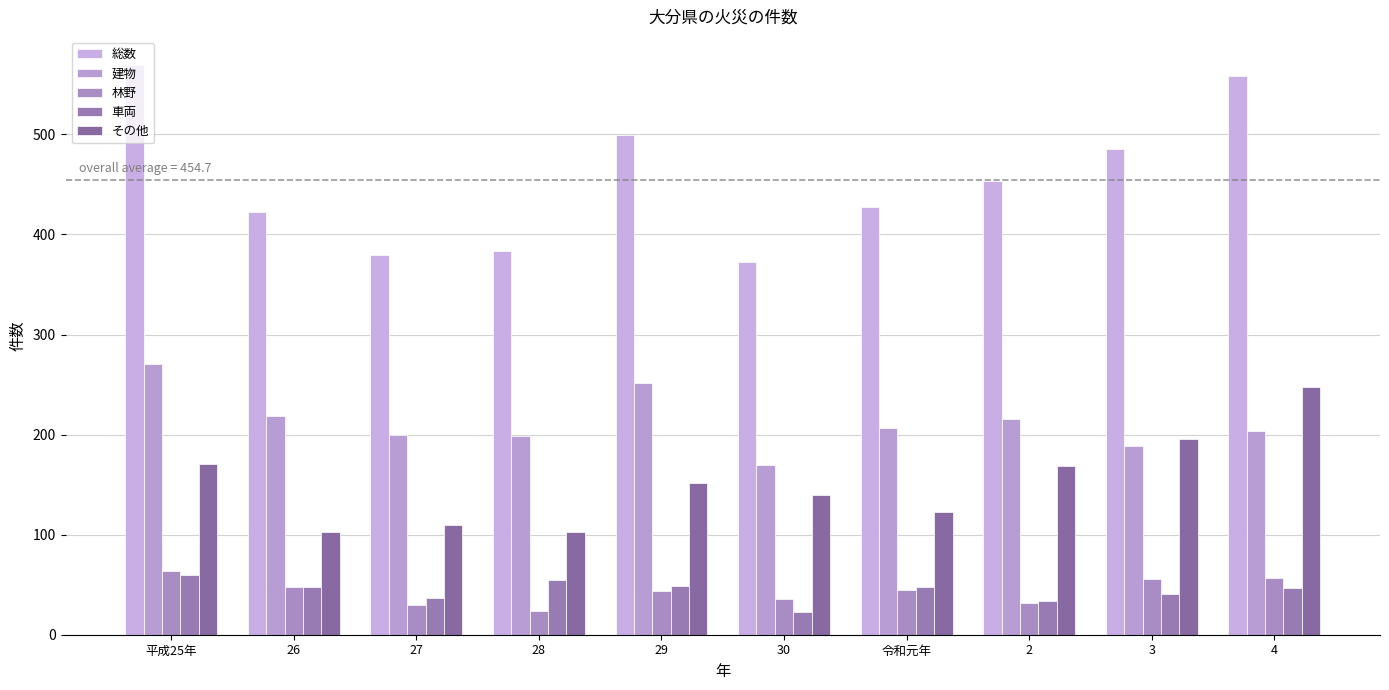

Which series has the widest spread of values?

総数